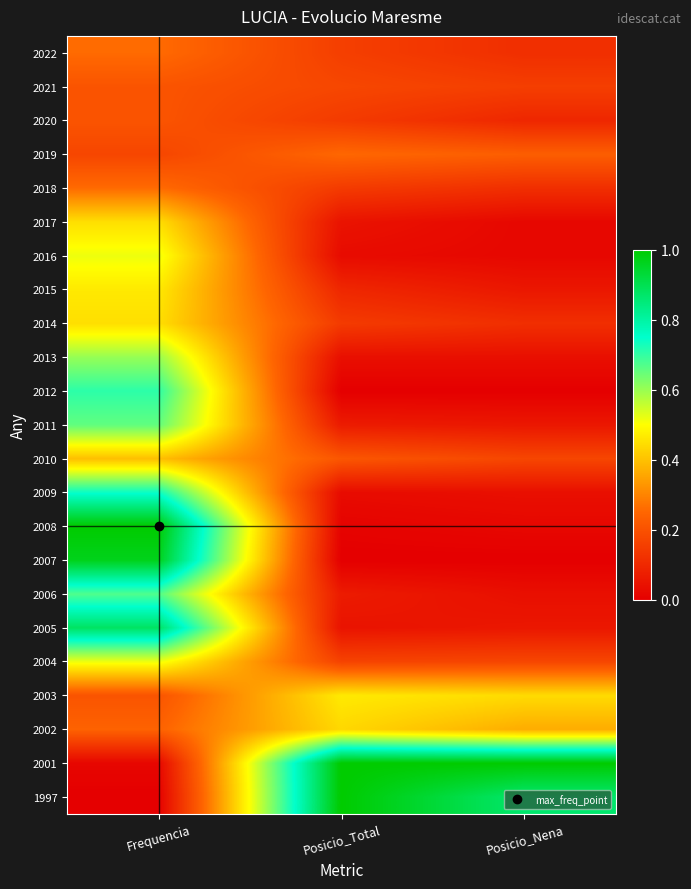

How many data points does each series have?

3